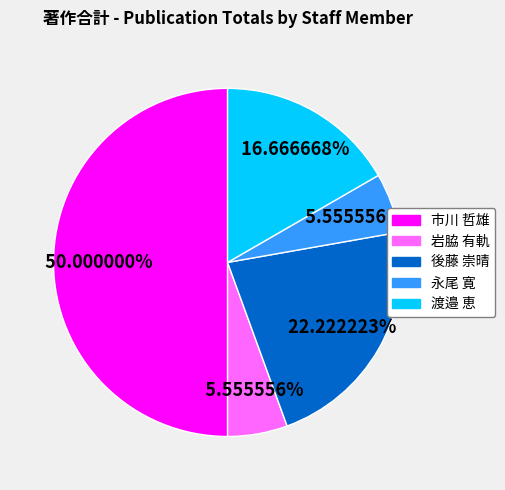

Which slice is the largest?

市川 哲雄